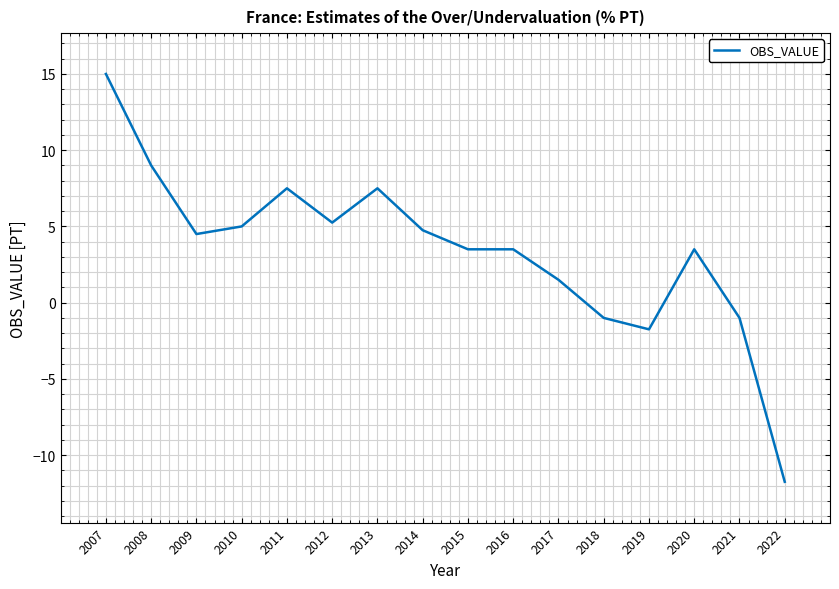

Which label corresponds to the smallest value in the chart?

2022